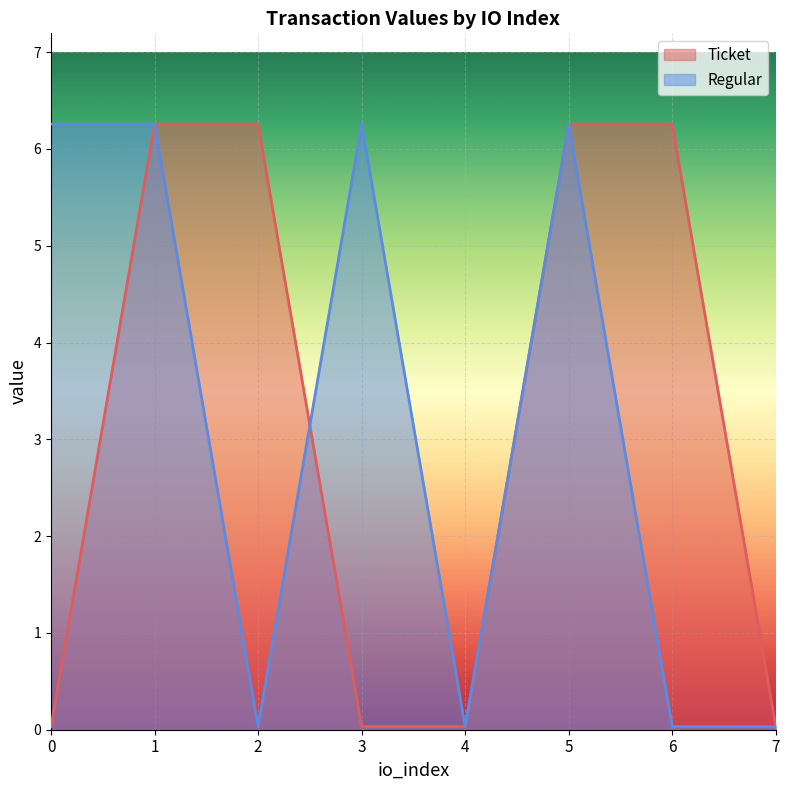

What are all the series names shown in the legend?

Ticket, Regular